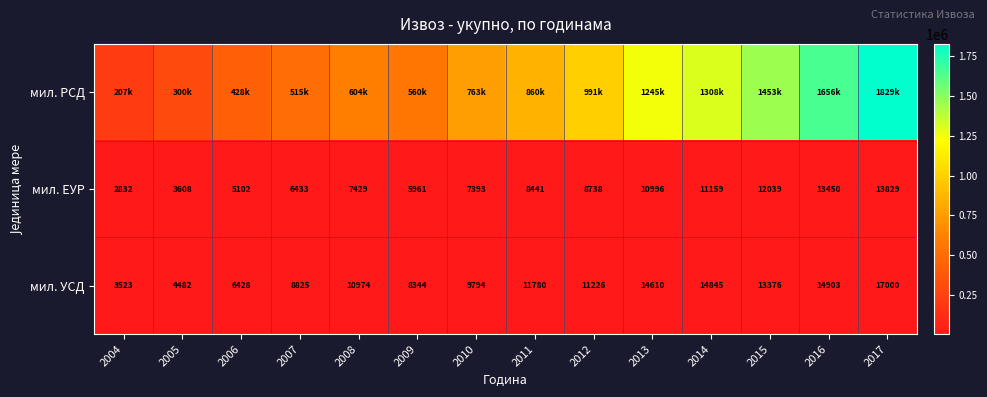

At which label does мил. УСД first exceed 11226?

2011